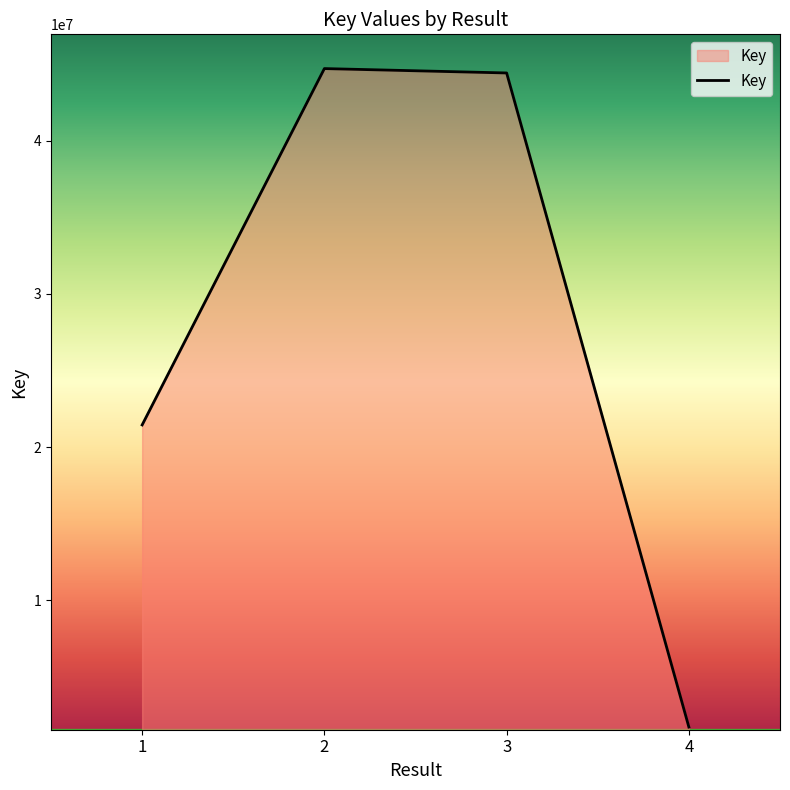

True or false: the data has more than 2 interior local peaks.

False